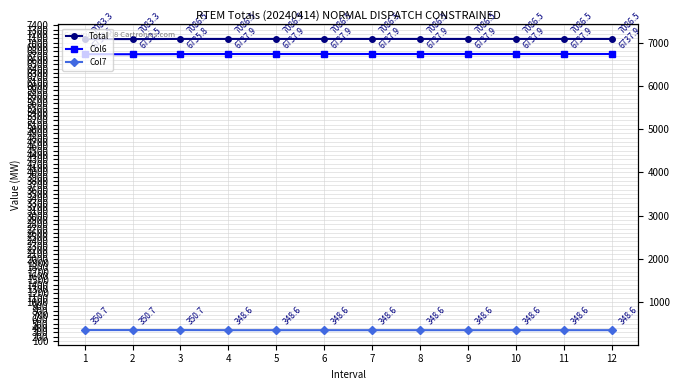

How many values in the Col6 series exceed 6737?

9